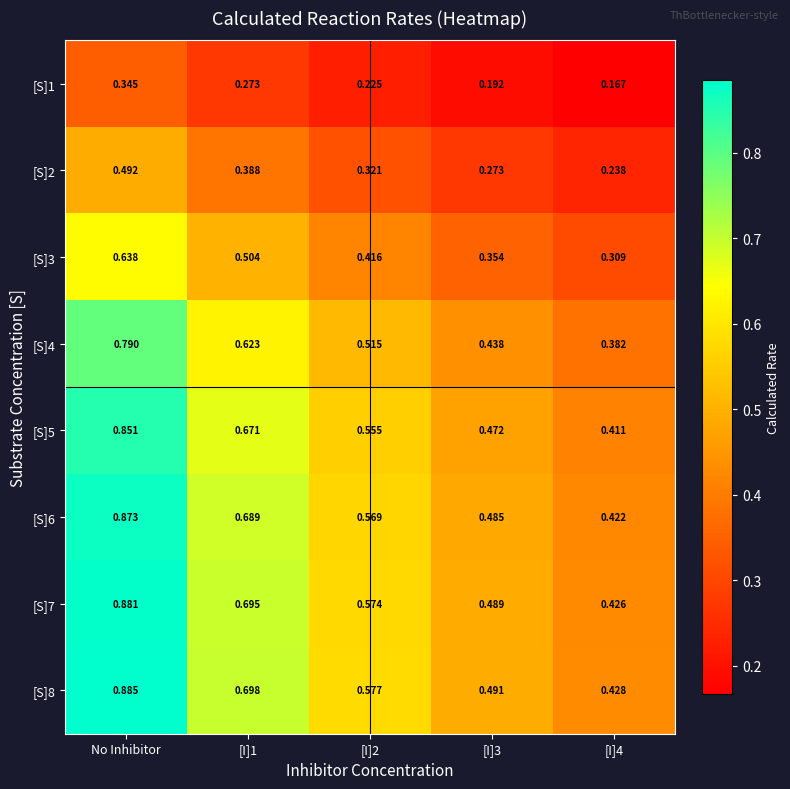

Is the value of [S]8 at [I]4 greater than the value of [S]4 at [I]2?

No